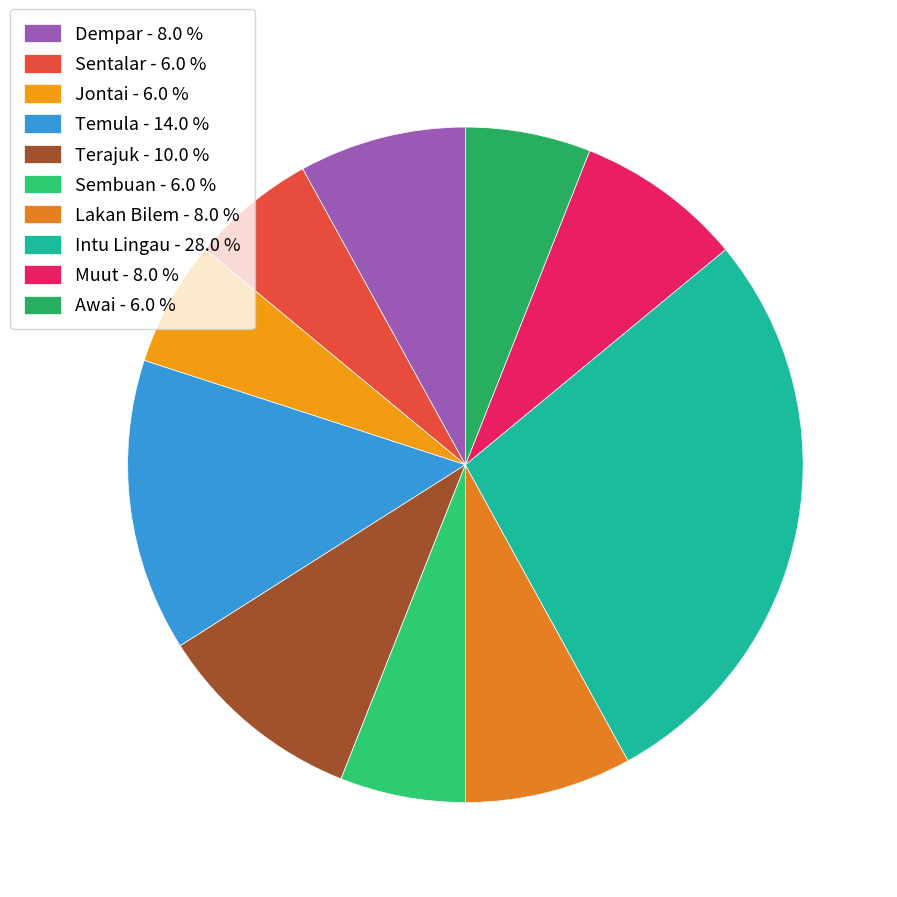

Which slice is the largest?

Intu Lingau